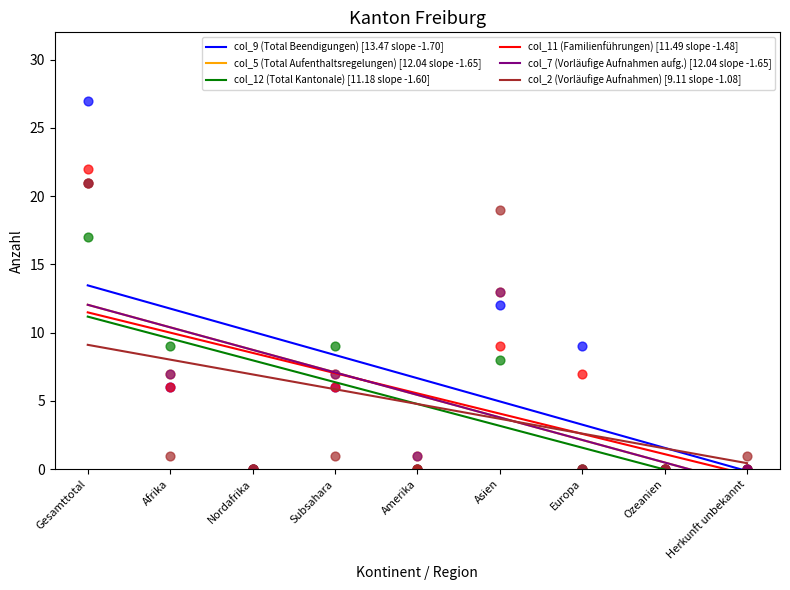

At how many categories does at least one series exceed 12?

2